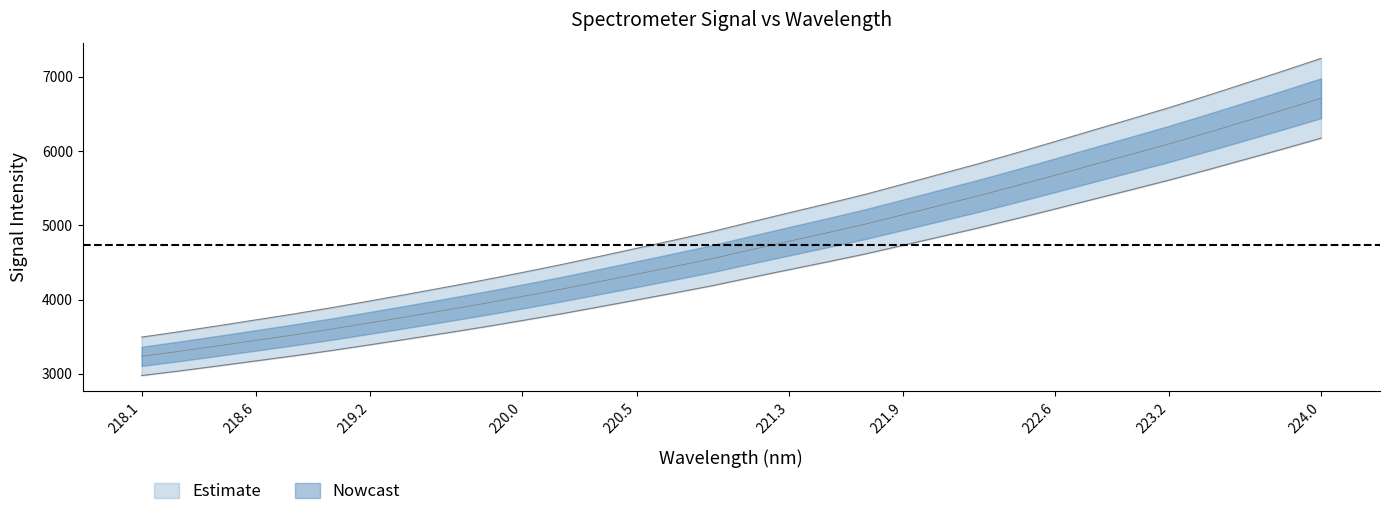

What is the label of the 27th point from the right?

219.0156